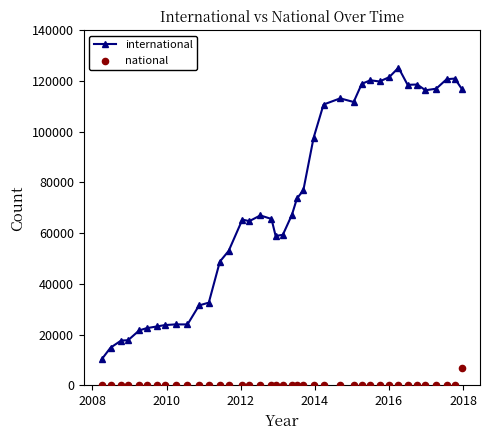

What are all the series names shown in the legend?

international, national